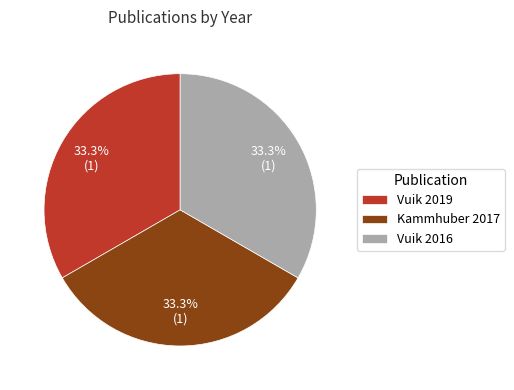

To the nearest percent, what percentage of the pie is Vuik 2016?

33%